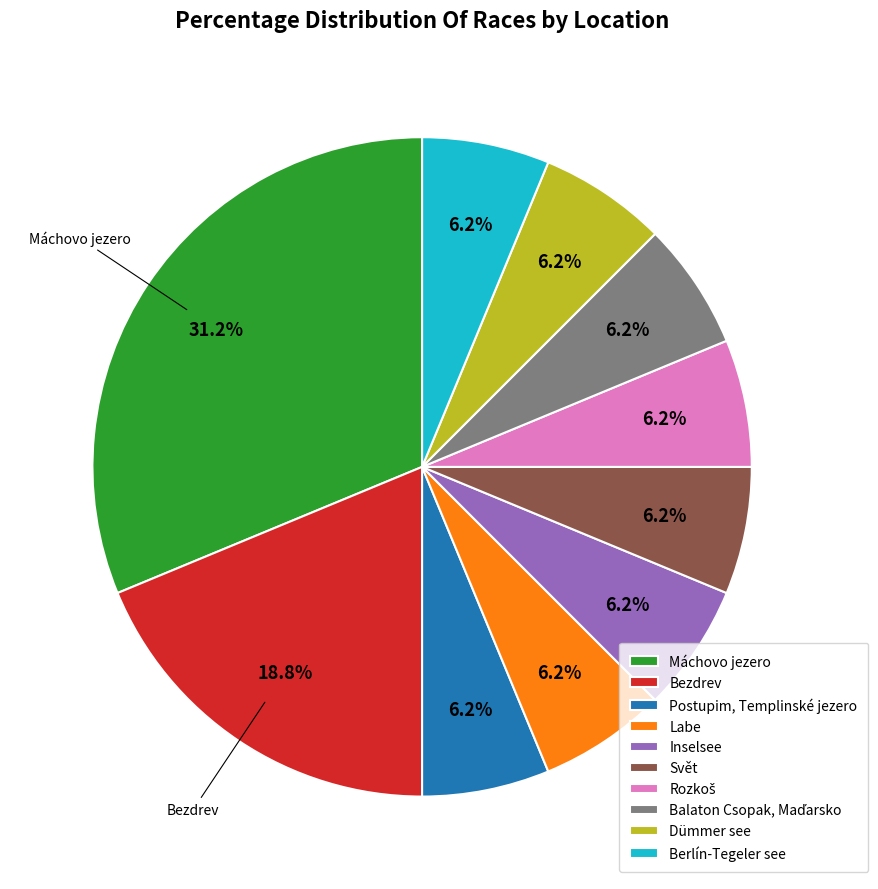

Is there any slice that represents more than half of the pie?

No